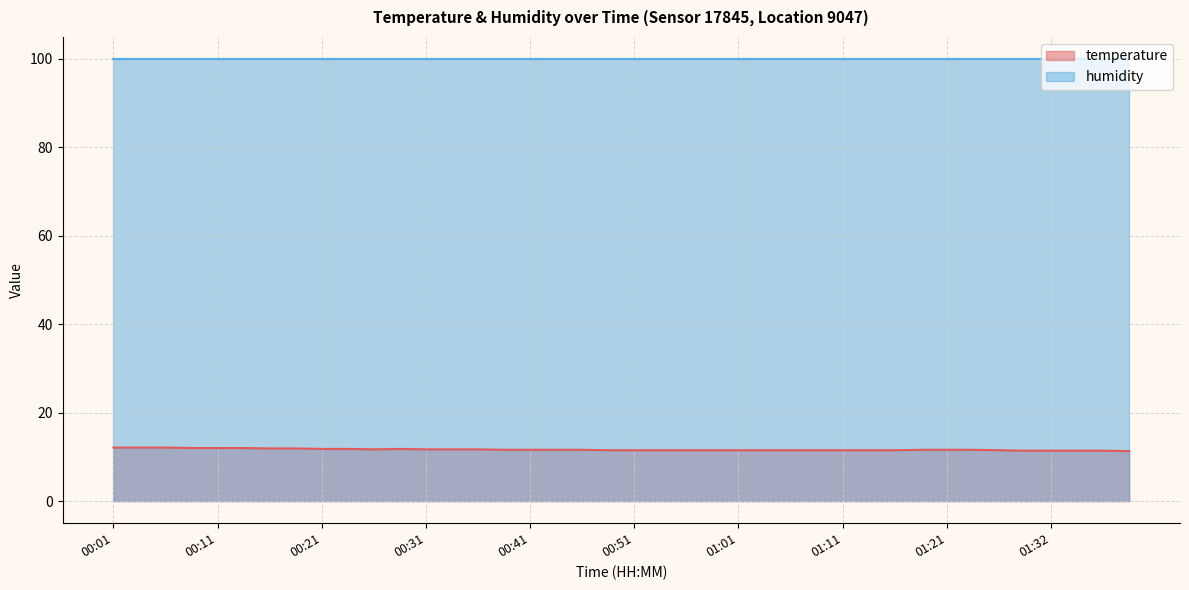

The value at 00:11 is 21.3. True or false?

False